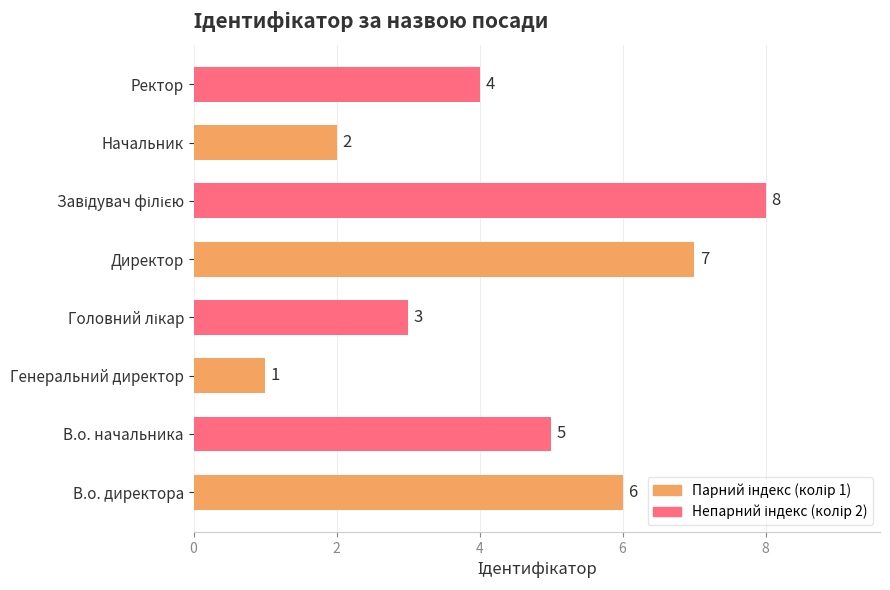

What is the difference between the values at Ректор and Генеральний директор?

3